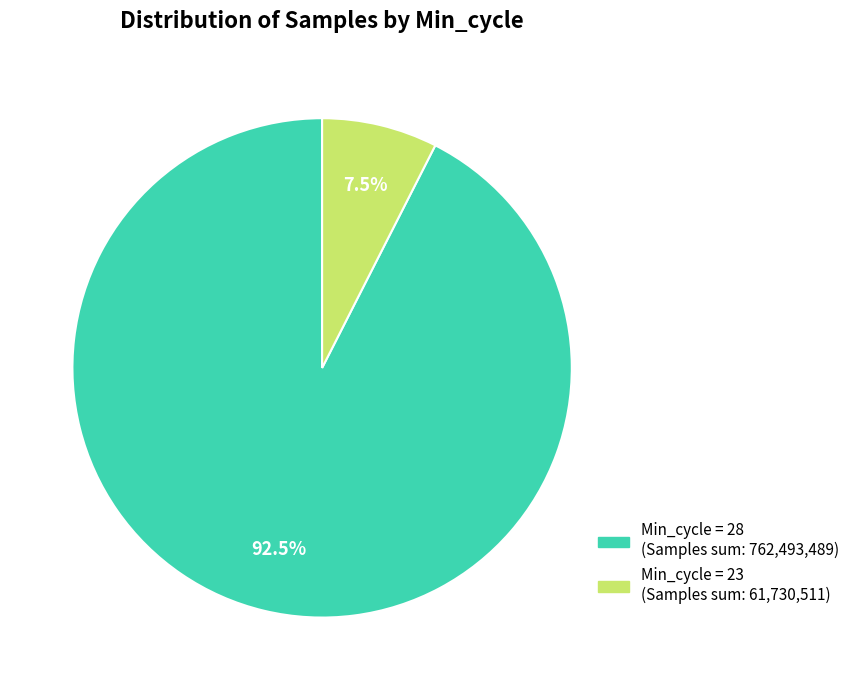

Is there a majority slice in this chart?

Yes